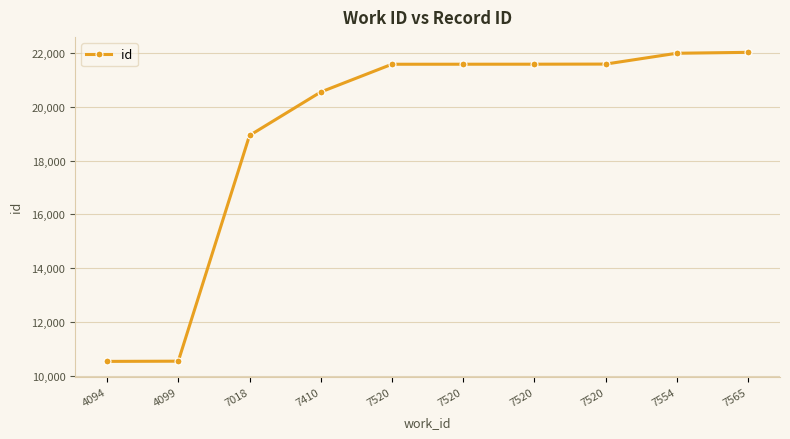

What is the change in value from 4094 to 7565?

+11472